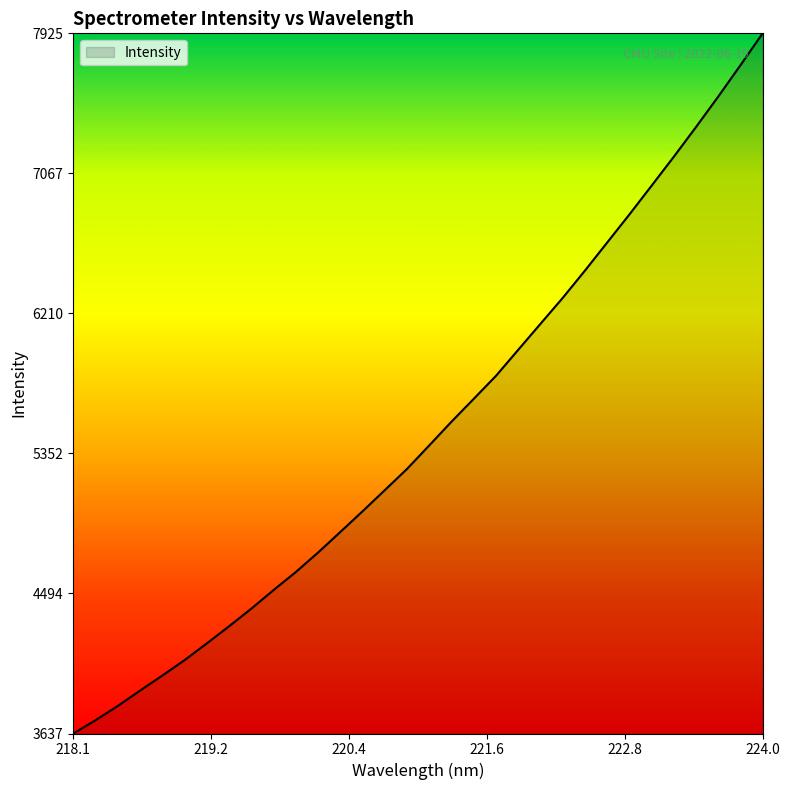

What is the difference between the second highest and minimum values?

4092.6